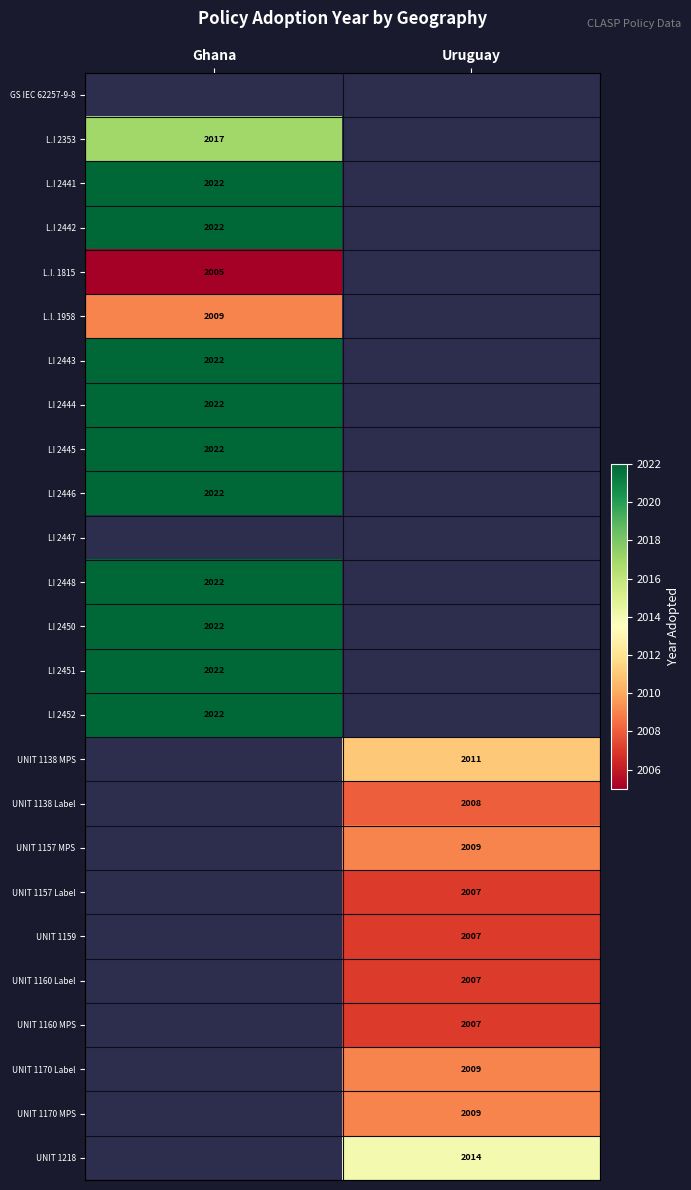

Between Uruguay and Ghana, which is larger?

Ghana